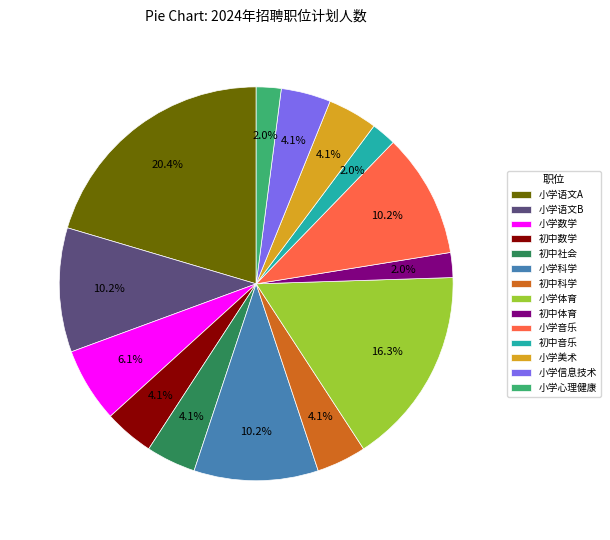

The 初中音乐 slice represents 2% of the pie. True or false?

True